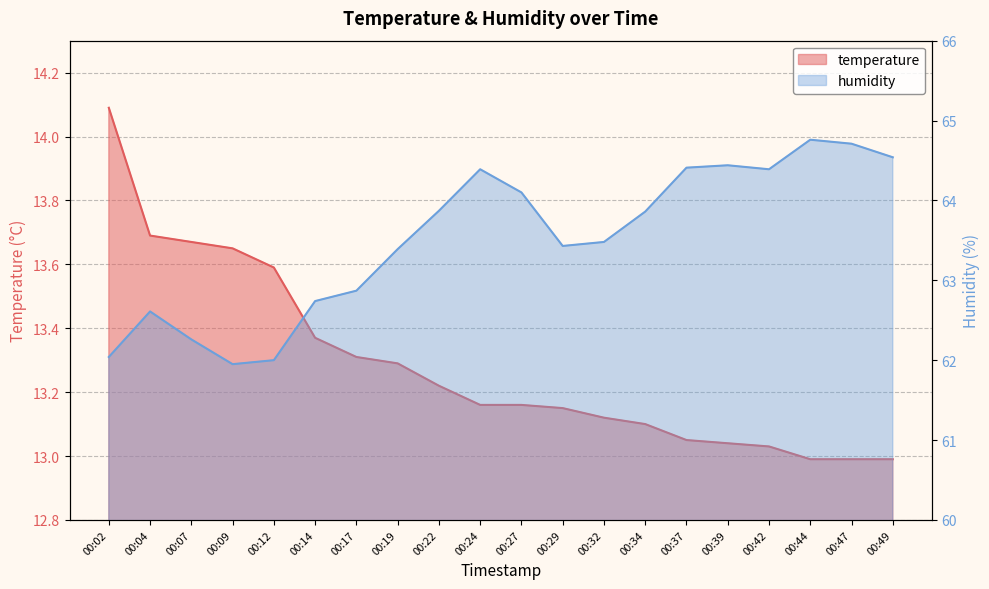

At 00:09, list the series in order from smallest to largest.

temperature, humidity